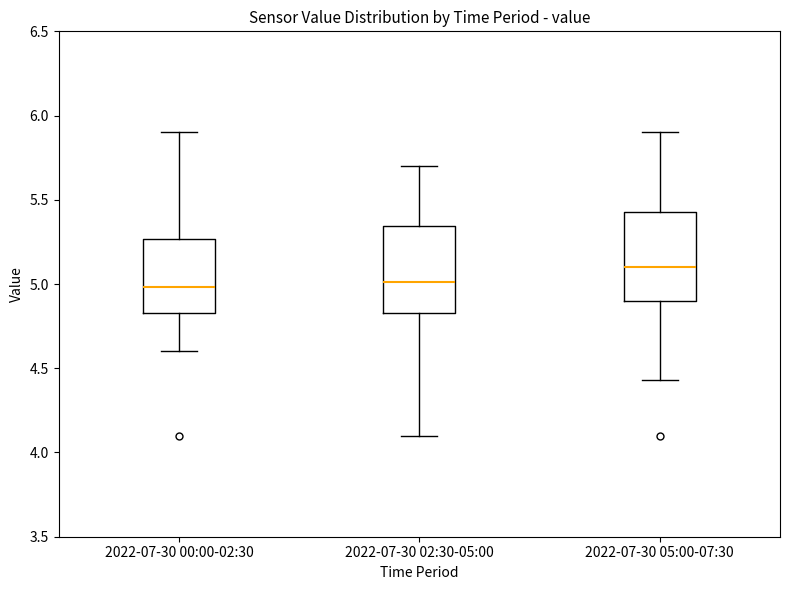

Reading left to right, read every box against the y-axis: the position of its median line, the range the box covers, and the ends of its whiskers. The values are not printed on the chart, so give them approximately, as read against the axis.

2022-07-30 00:00-02:30: median 5.00, box 4.85 to 5.25, whiskers 4.60 to 5.90
2022-07-30 02:30-05:00: median 5.00, box 4.85 to 5.35, whiskers 4.10 to 5.70
2022-07-30 05:00-07:30: median 5.10, box 4.90 to 5.45, whiskers 4.45 to 5.90